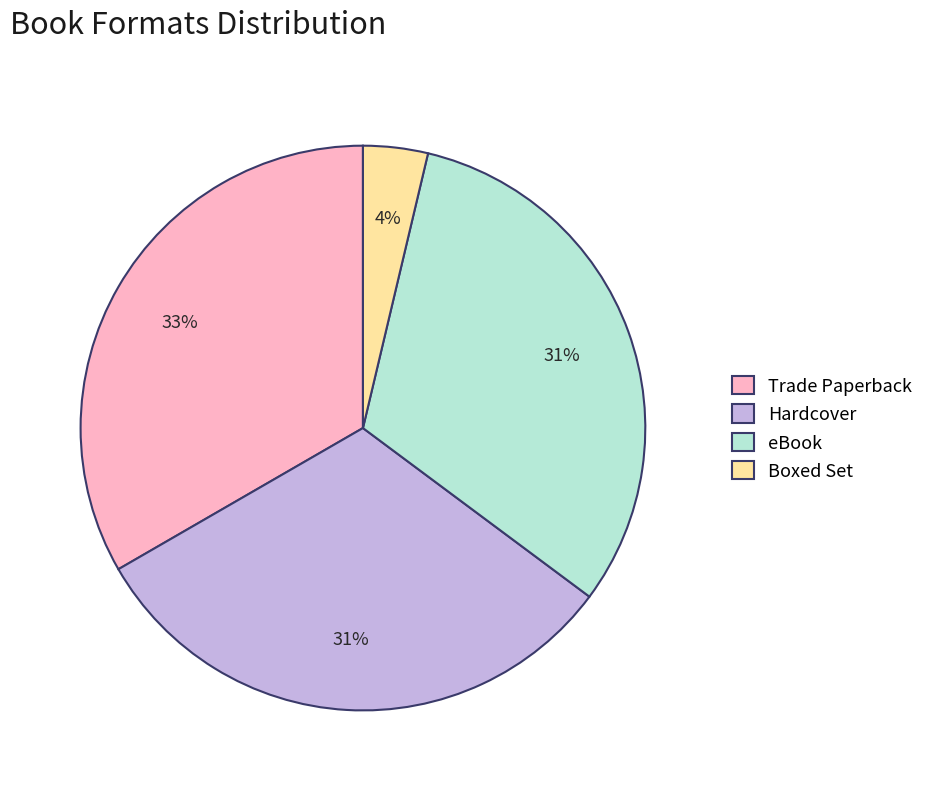

Combined, do eBook and Hardcover account for over 50%?

Yes